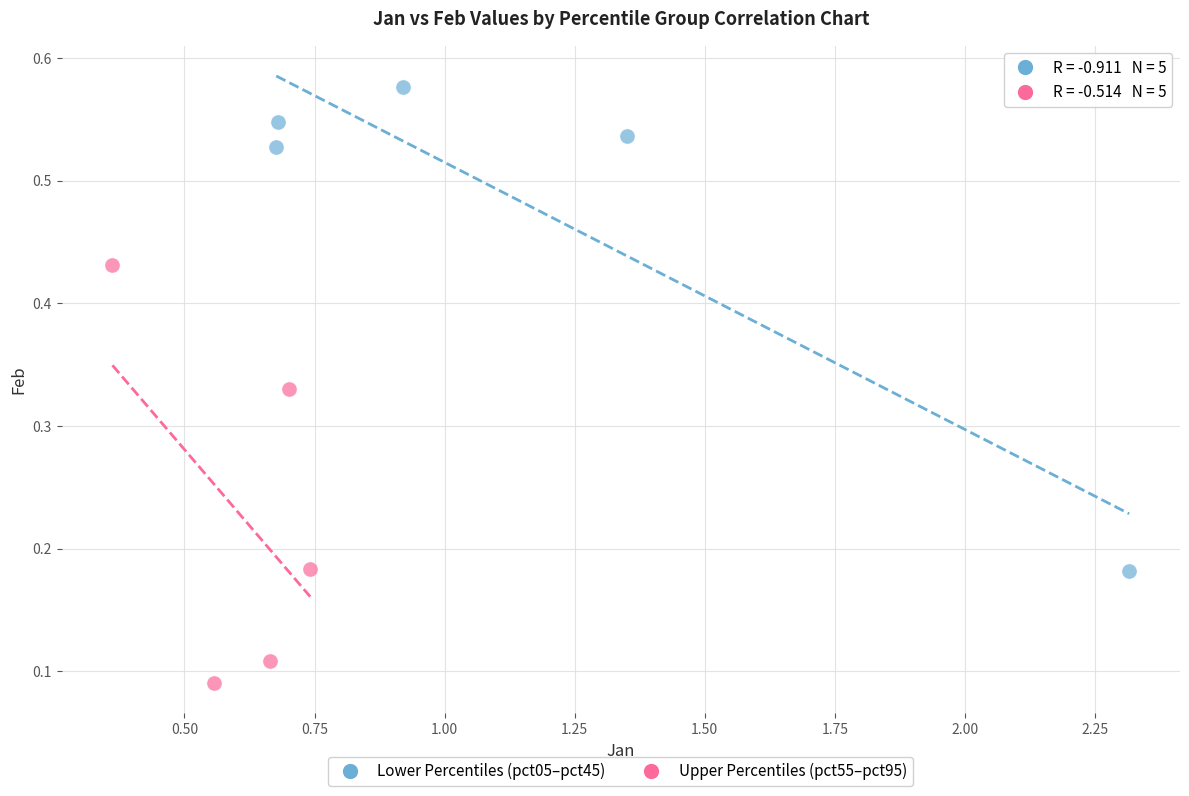

What are all the series names shown in the legend?

Lower Percentiles (pct05–pct45), Upper Percentiles (pct55–pct95)